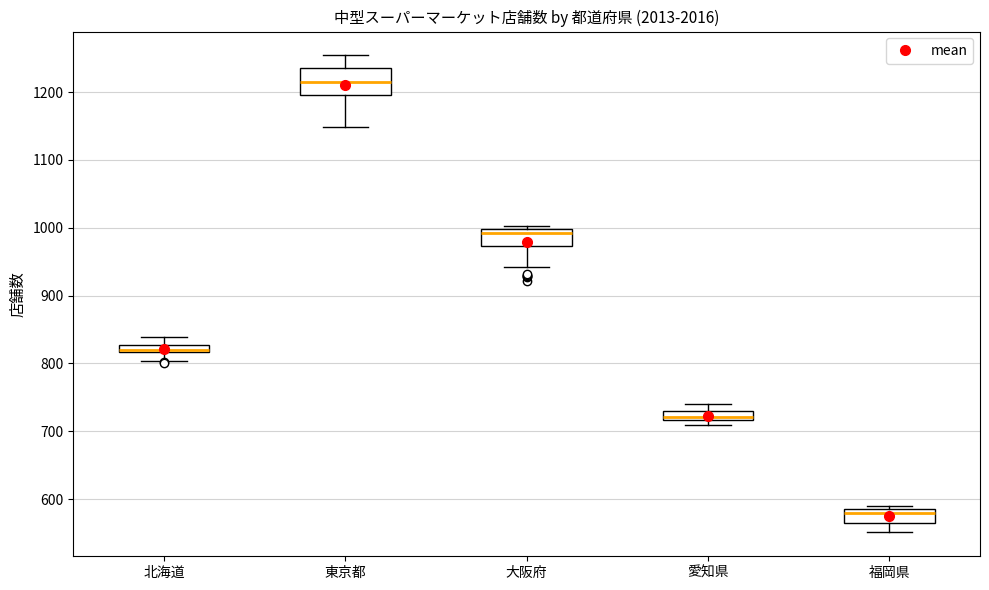

Where does the lower whisker of the box for 福岡県 end on the y-axis? The values are not printed on the chart, so give them approximately, as read against the axis.

550